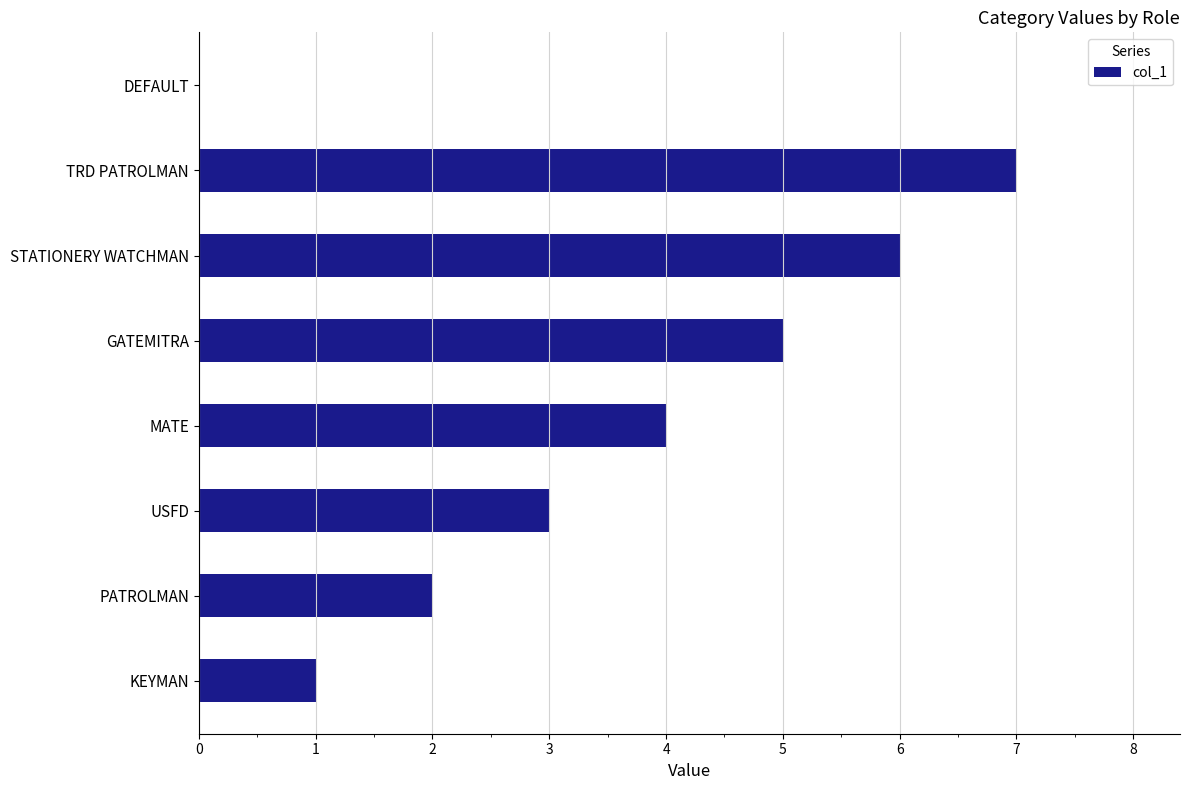

Reading top to bottom, list all the values displayed in this chart.

DEFAULT=0	TRD PATROLMAN=7	STATIONERY WATCHMAN=6	GATEMITRA=5	MATE=4	USFD=3	PATROLMAN=2	KEYMAN=1